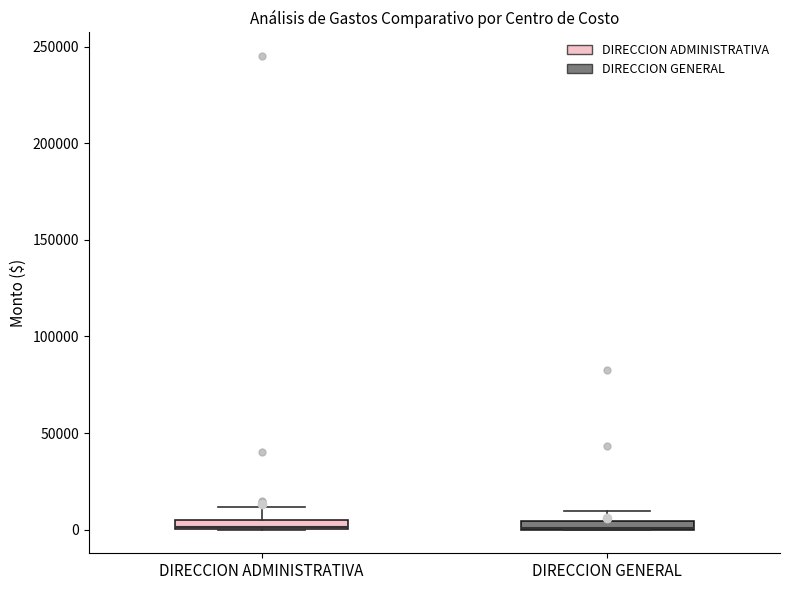

Where does the upper whisker of the box for DIRECCION ADMINISTRATIVA end on the y-axis? The values are not printed on the chart, so give them approximately, as read against the axis.

10000